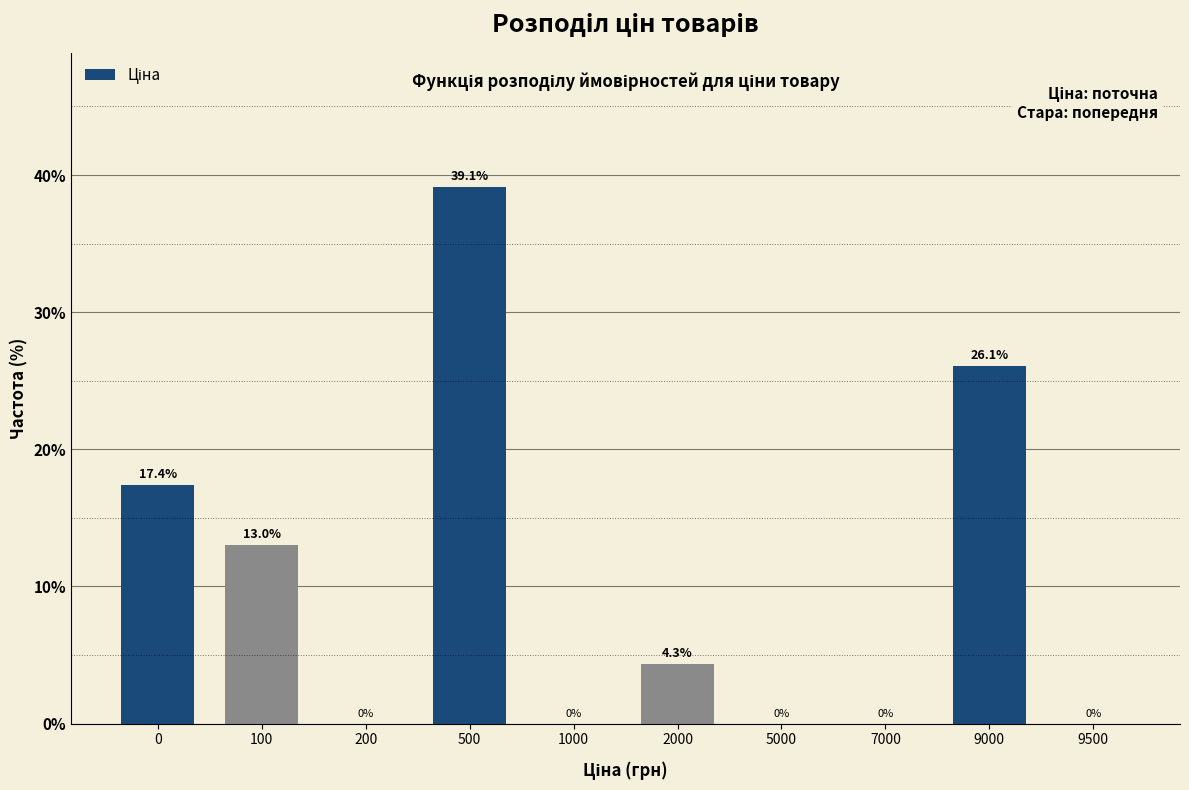

Reading left to right, list all the values displayed in this chart.

0=17.4	100=13.0	200=0.0	500=39.1	1000=0.0	2000=4.3	5000=0.0	7000=0.0	9000=26.1	9500=0.0